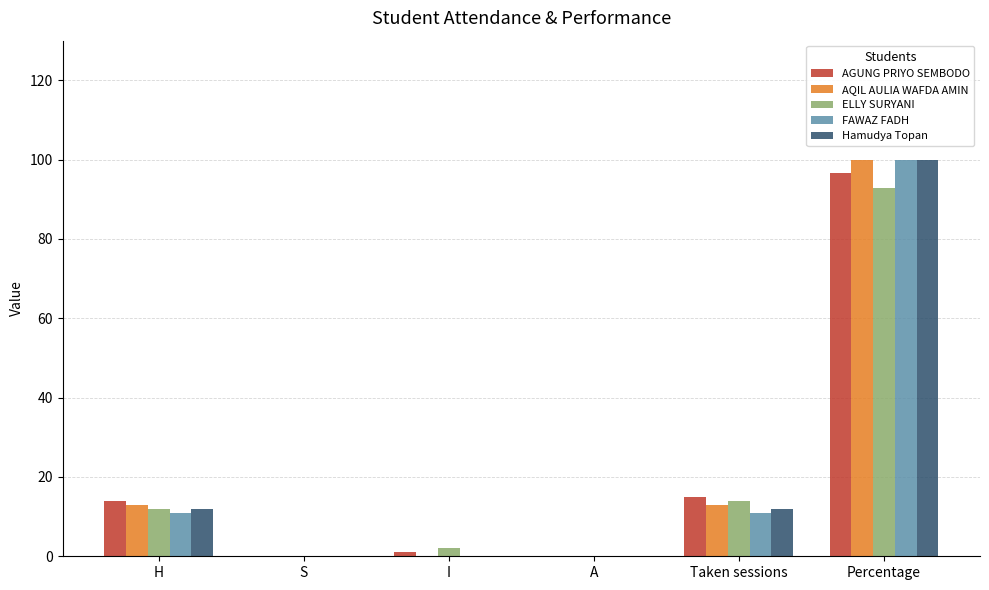

The Hamudya Topan series shows 16.6 at Taken sessions. True or false?

False